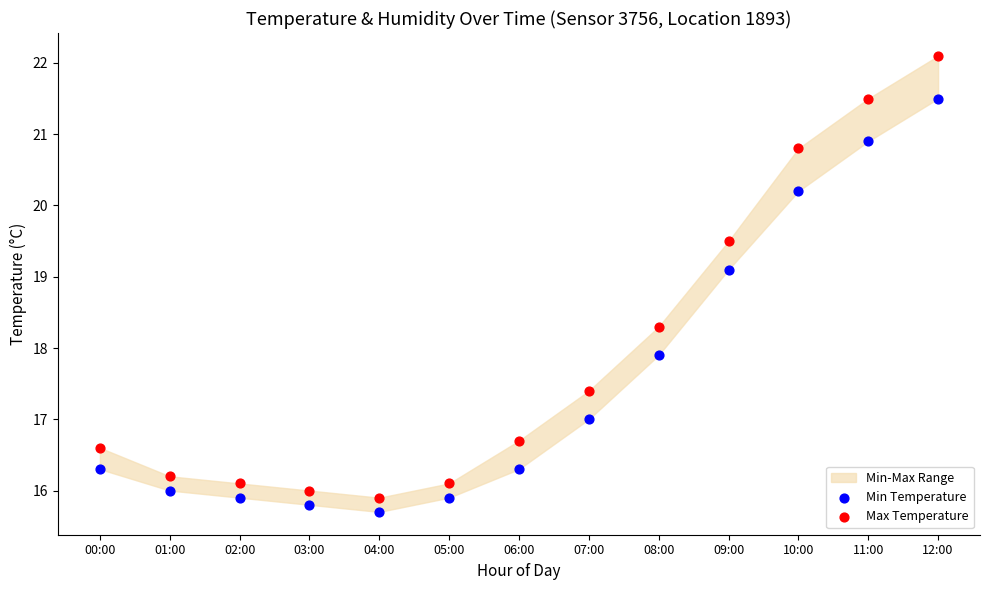

Which series reaches the maximum Y coordinate?

Max Temperature